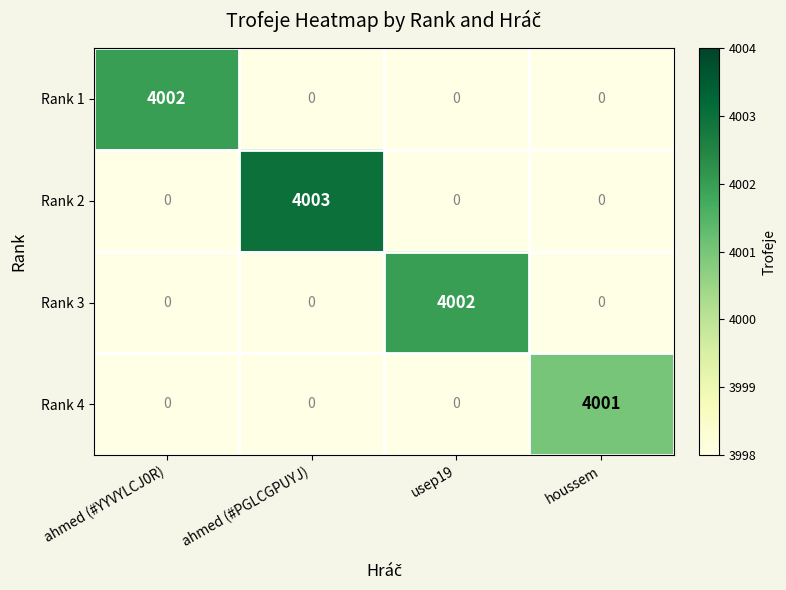

What is the maximum value shown in the chart?

4003